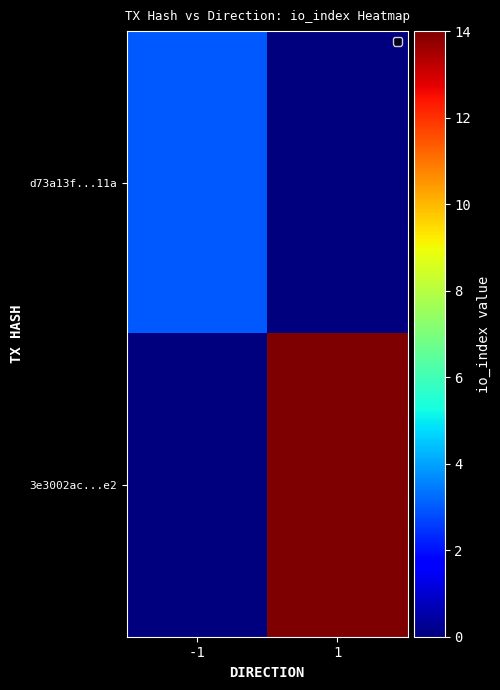

List the series in order of their overall mean, lowest first.

d73a13f...11a, 3e3002ac...e2